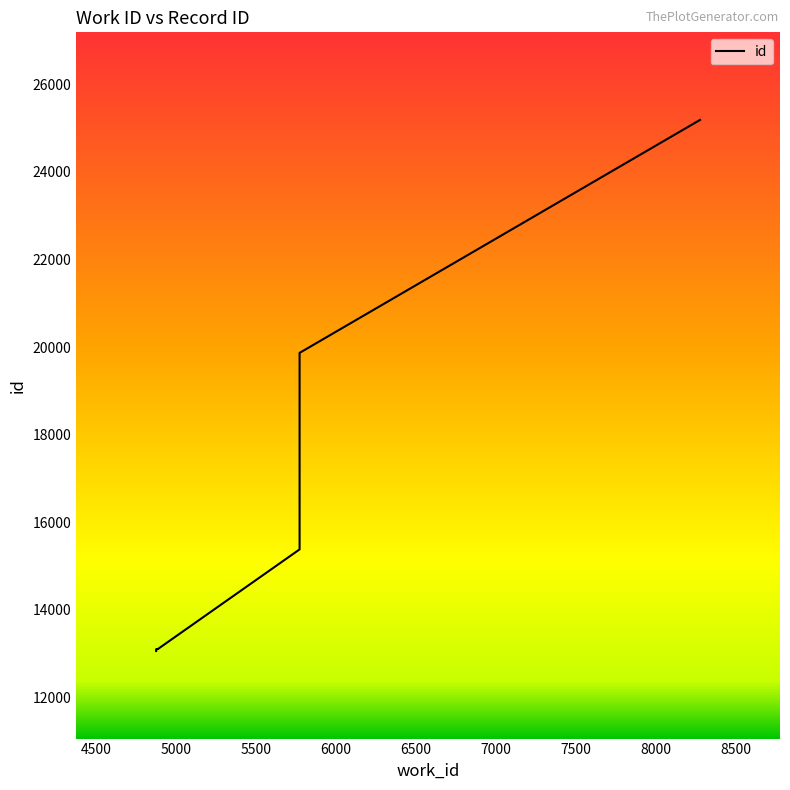

True or false: there are more than 2 points higher than both neighbors.

False